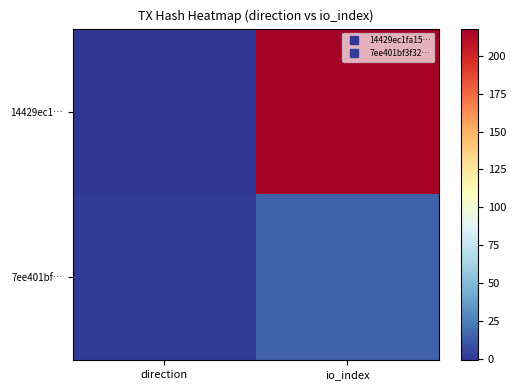

Which label corresponds to the smallest value in the chart?

direction